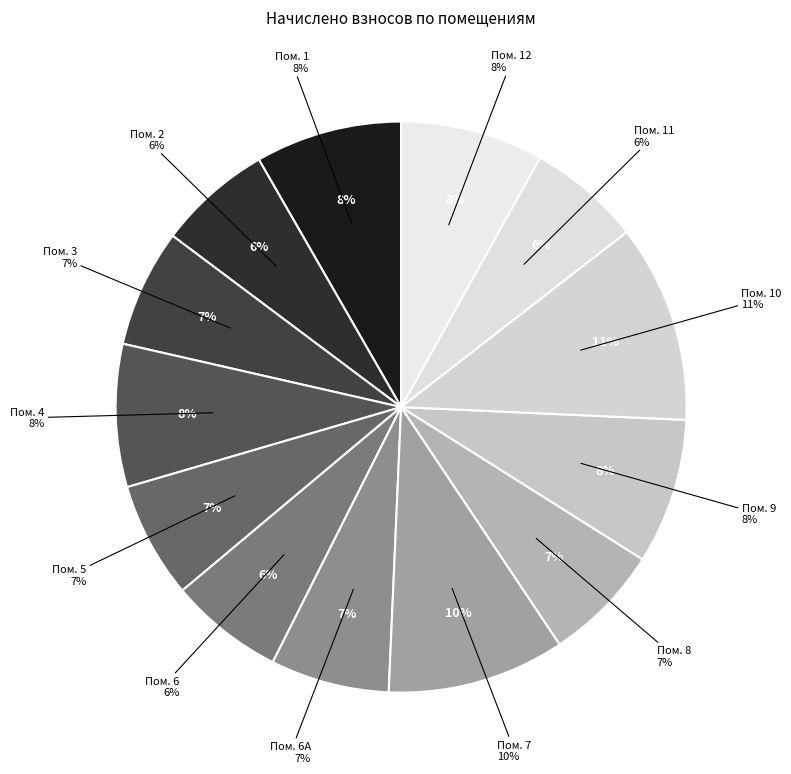

To the nearest percent, what is the average slice percentage?

8%